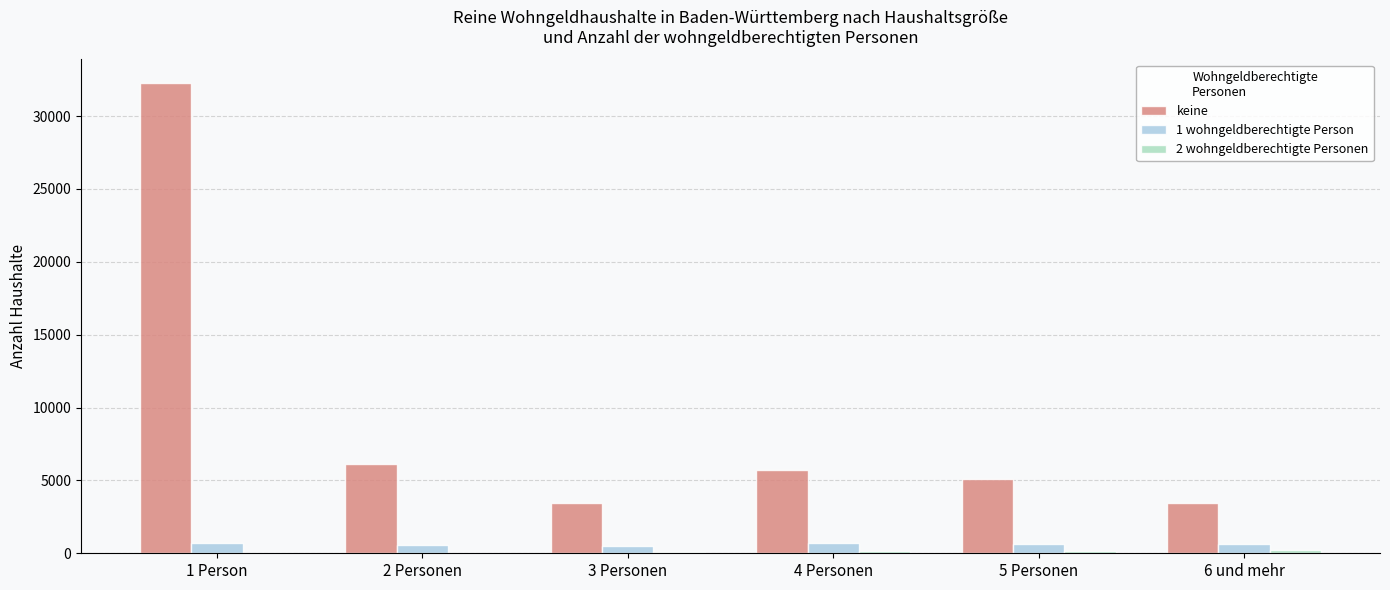

Which series changed the most between 1 Person and 2 Personen?

keine